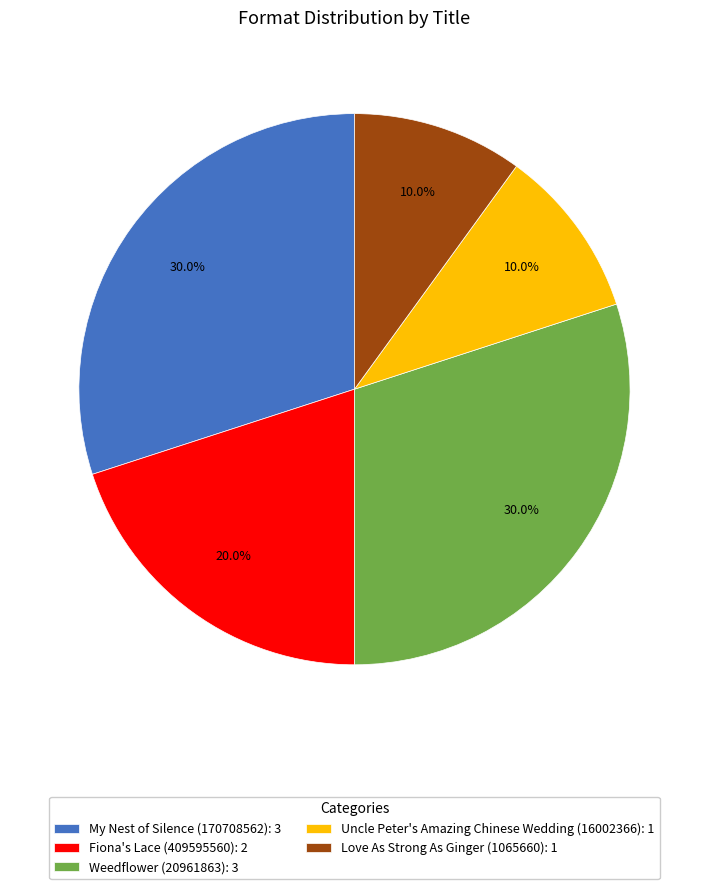

Does any single category account for the majority?

No